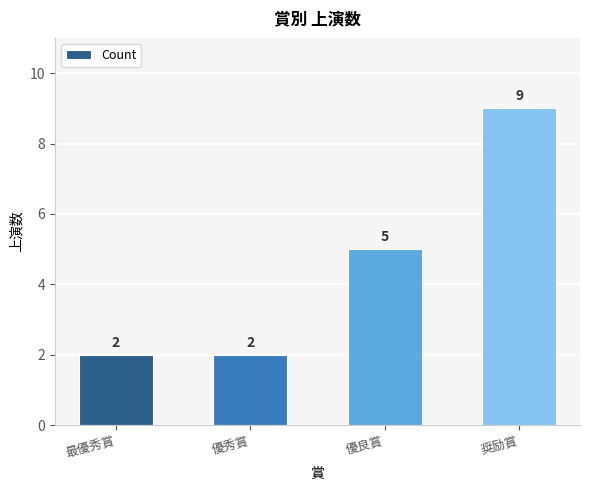

Reading left to right, list all the values displayed in this chart.

最優秀賞=2	優秀賞=2	優良賞=5	奨励賞=9